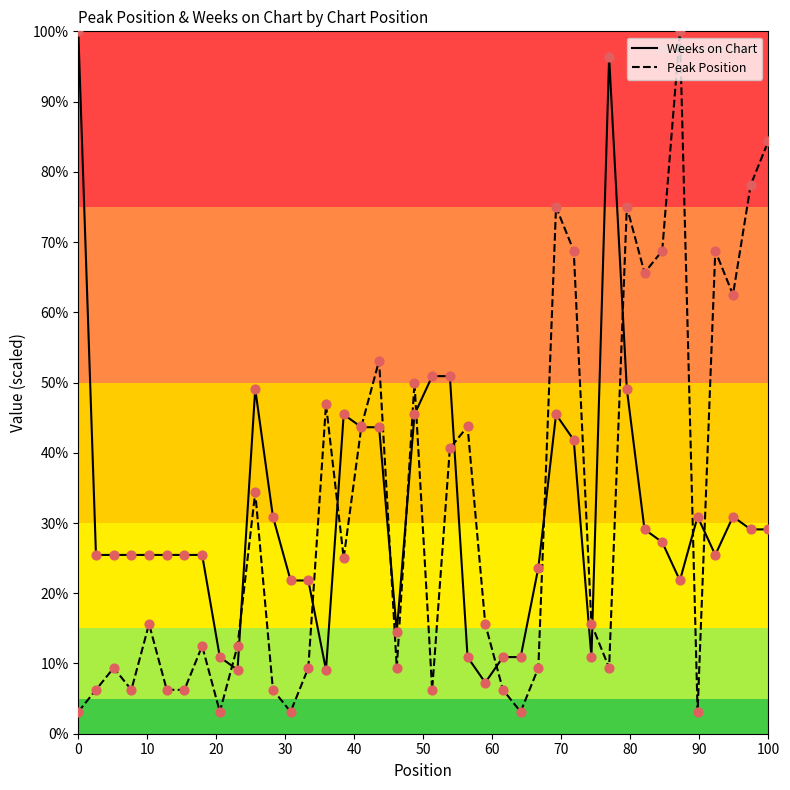

What is the greatest value displayed?

100.0